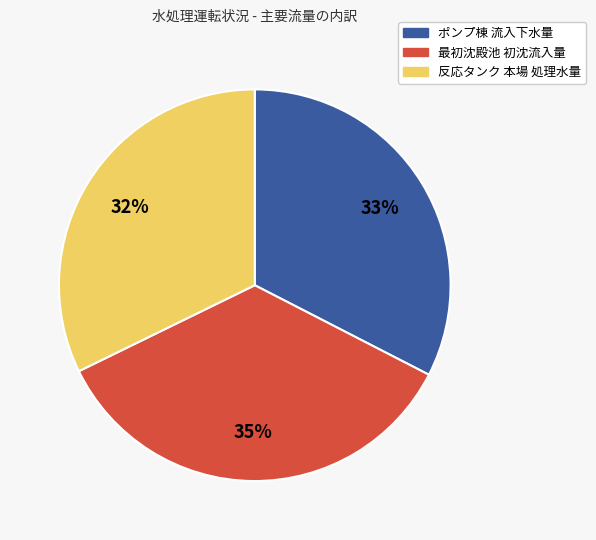

To the nearest percent, what is the difference between the largest and smallest slice percentages?

3%